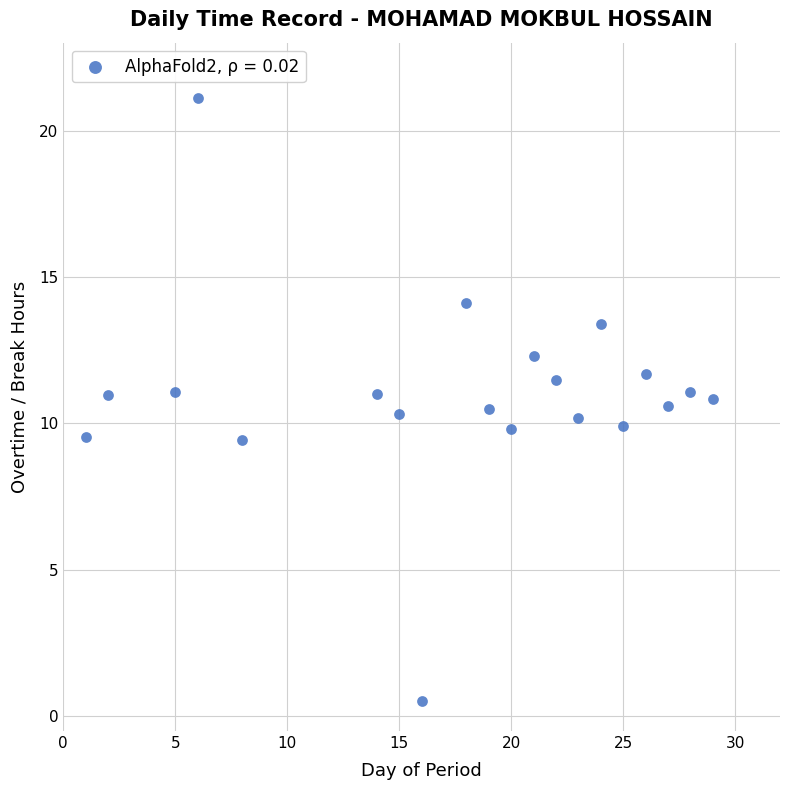

What is the range of Y values (max minus min)?

20.6